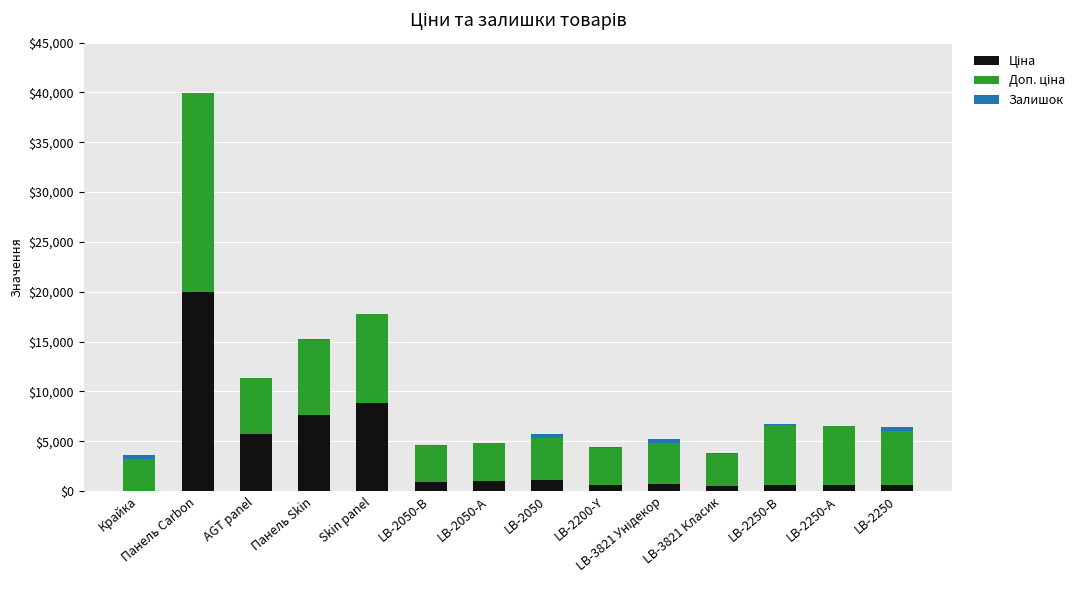

At which category is the sum across all series the highest?

Панель Carbon